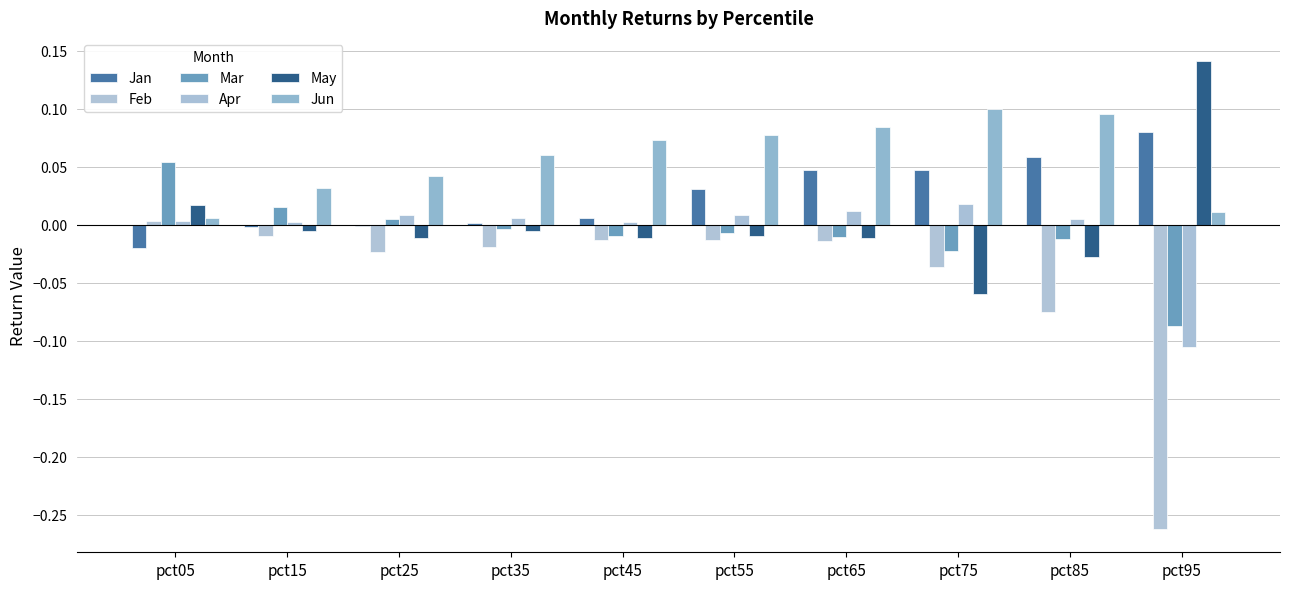

Rank the series by their maximum value, from highest to lowest.

May, Jun, Jan, Mar, Apr, Feb